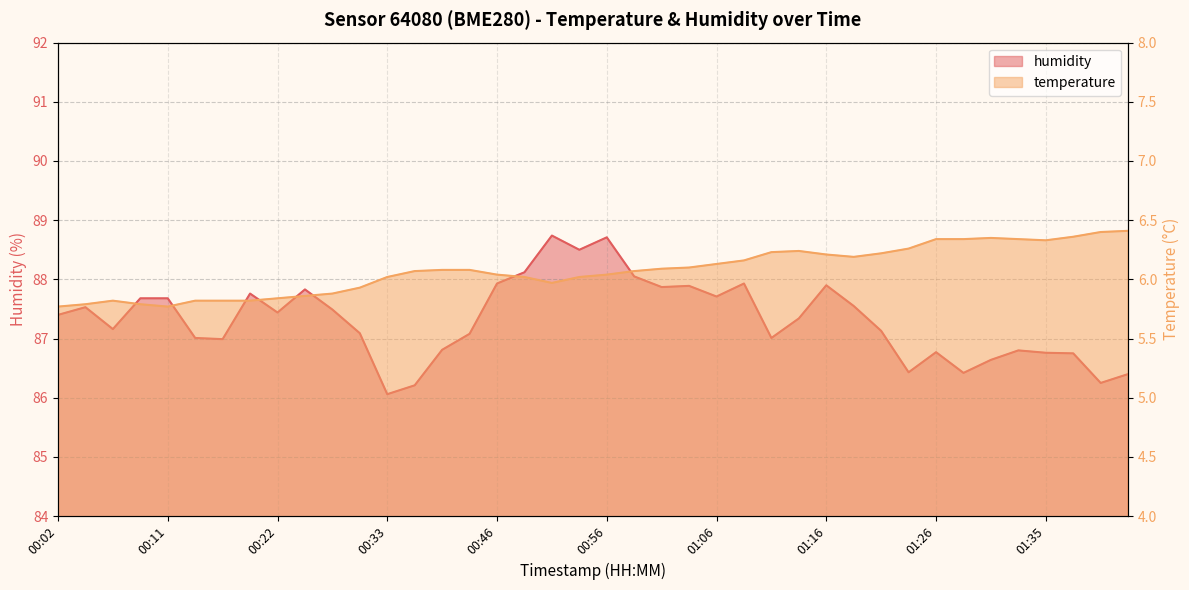

True or false: temperature and humidity cross at least once.

False